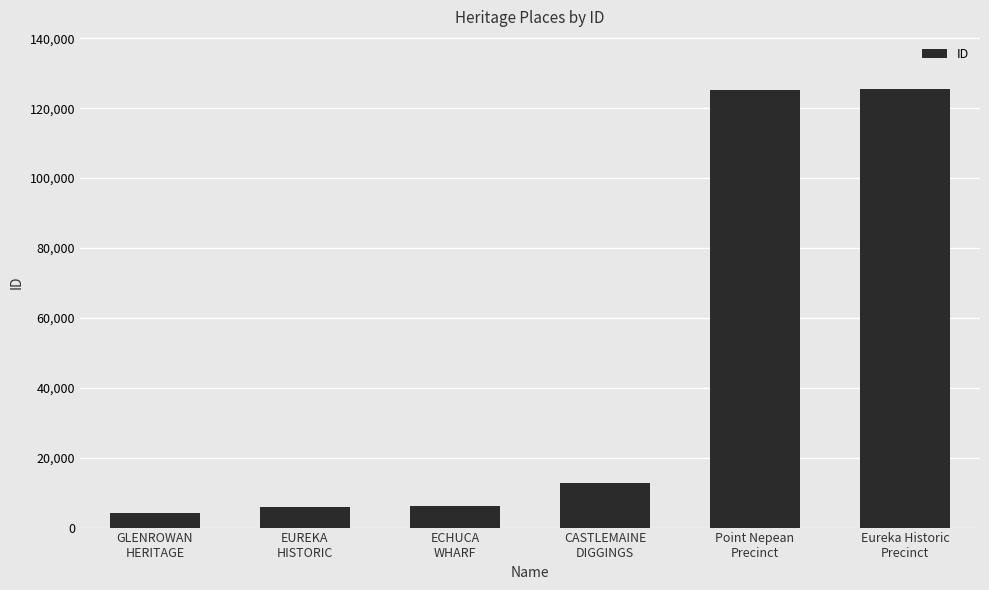

How many bars are there in total?

6